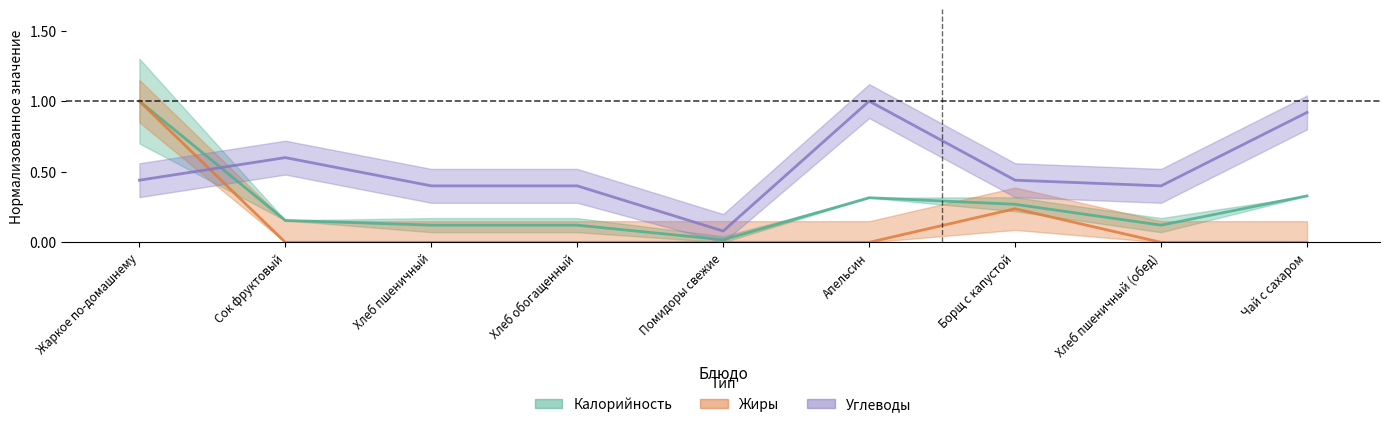

Reading right to left, what are all the values shown in this chart?

Калорийность: Чай с сахаром=0.3	Хлеб пшеничный (обед)=0.1	Борщ с капустой=0.3	Апельсин=0.3	Помидоры свежие=0.0	Хлеб обогащенный=0.1	Хлеб пшеничный=0.1	Сок фруктовый=0.2	Жаркое по-домашнему=1.0
Жиры: Чай с сахаром=0.0	Хлеб пшеничный (обед)=0.0	Борщ с капустой=0.2	Апельсин=0.0	Помидоры свежие=0.0	Хлеб обогащенный=0.0	Хлеб пшеничный=0.0	Сок фруктовый=0.0	Жаркое по-домашнему=1.0
Углеводы: Чай с сахаром=0.9	Хлеб пшеничный (обед)=0.4	Борщ с капустой=0.4	Апельсин=1.0	Помидоры свежие=0.1	Хлеб обогащенный=0.4	Хлеб пшеничный=0.4	Сок фруктовый=0.6	Жаркое по-домашнему=0.4